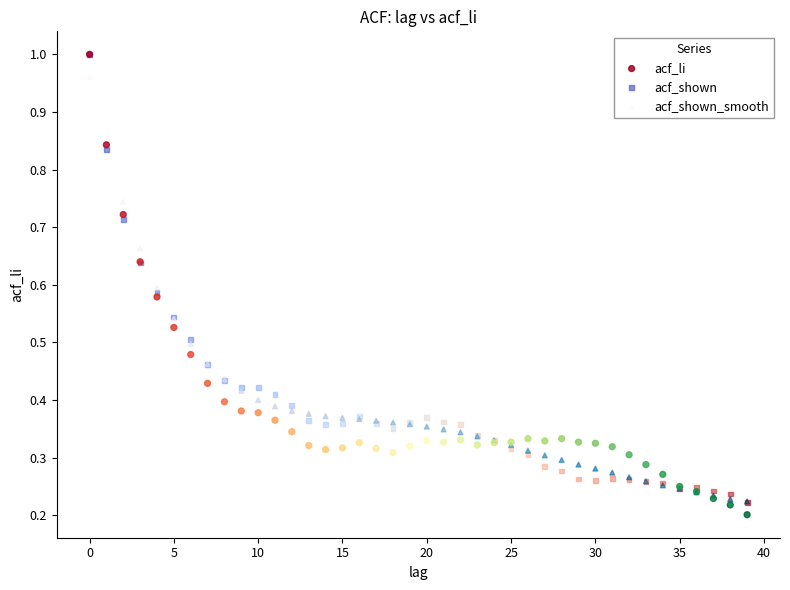

What are all the series names shown in the legend?

acf_li, acf_shown, acf_shown_smooth